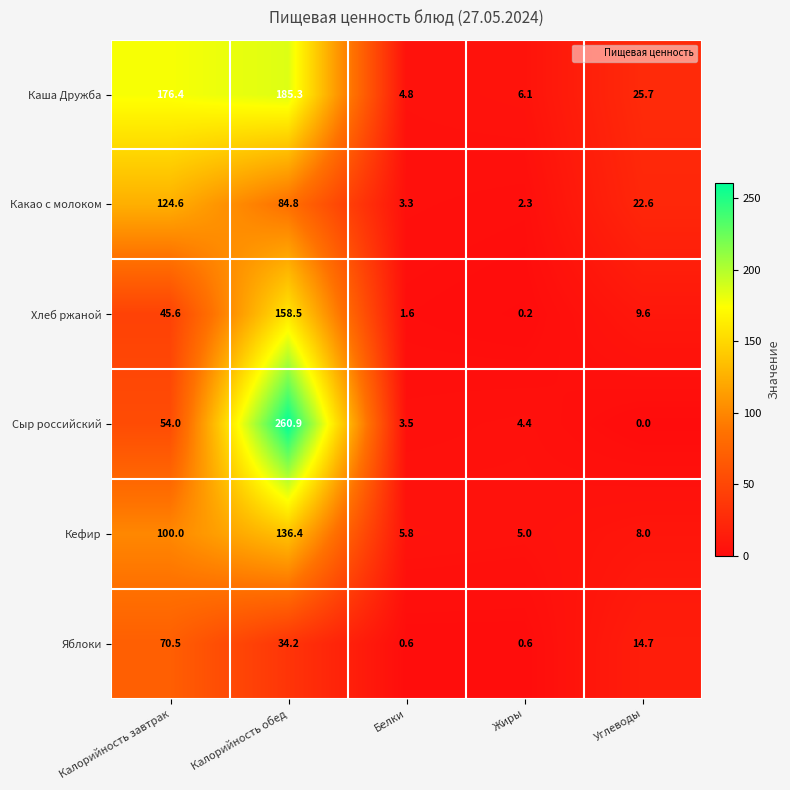

Between Белки and Углеводы, which series saw the biggest shift?

Каша Дружба